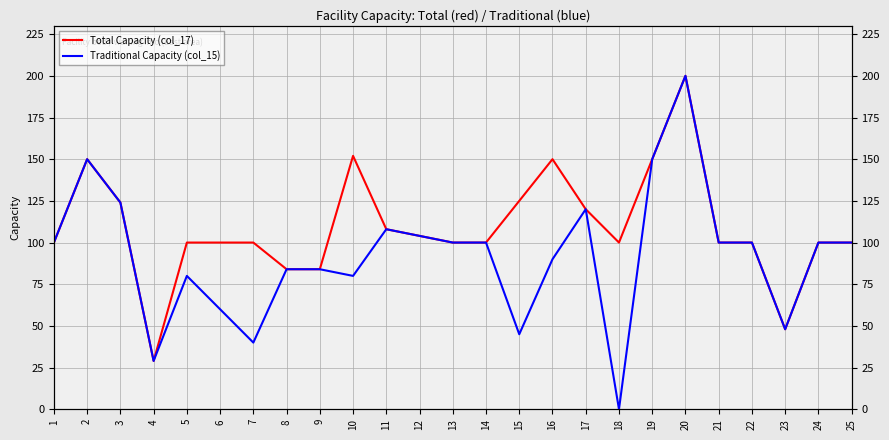

Which category has the lowest value in the Total Capacity (col_17) series?

4